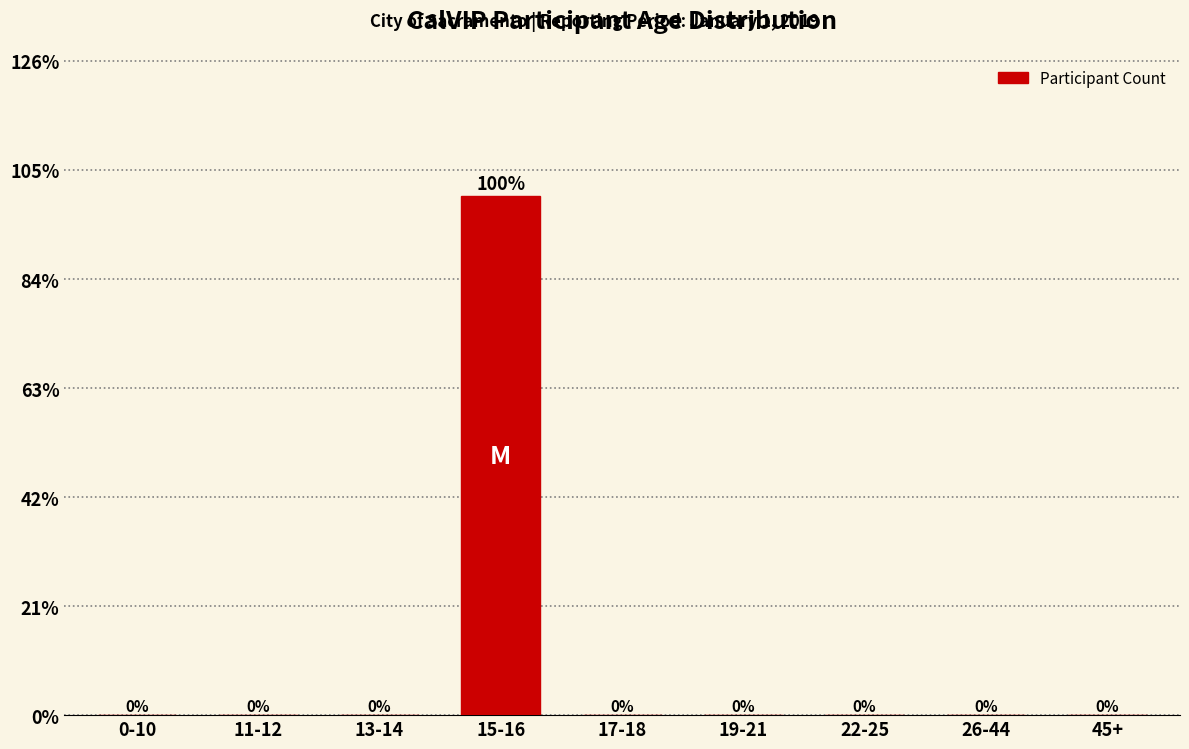

Reading right to left, transcribe all the data shown in this chart.

45+=0	26-44=0	22-25=0	19-21=0	17-18=0	15-16=100	13-14=0	11-12=0	0-10=0